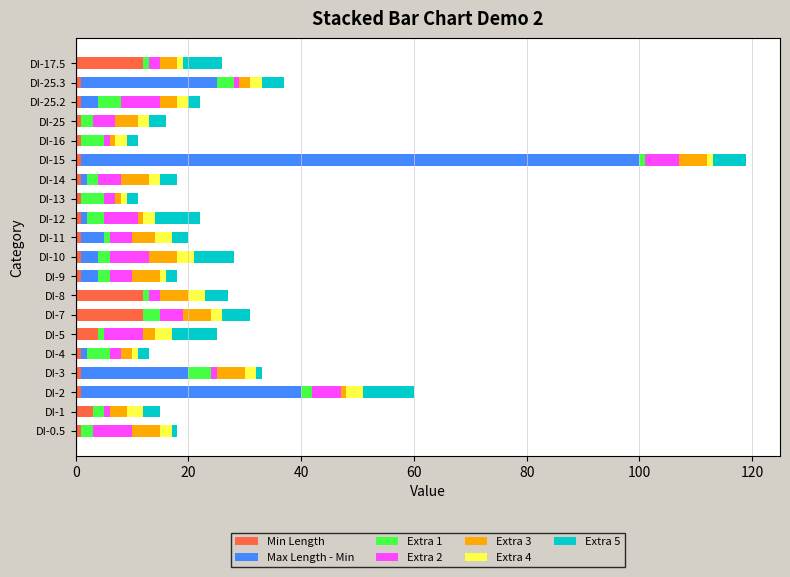

What is the value of the Max Length bar at the 3rd from the left?

39